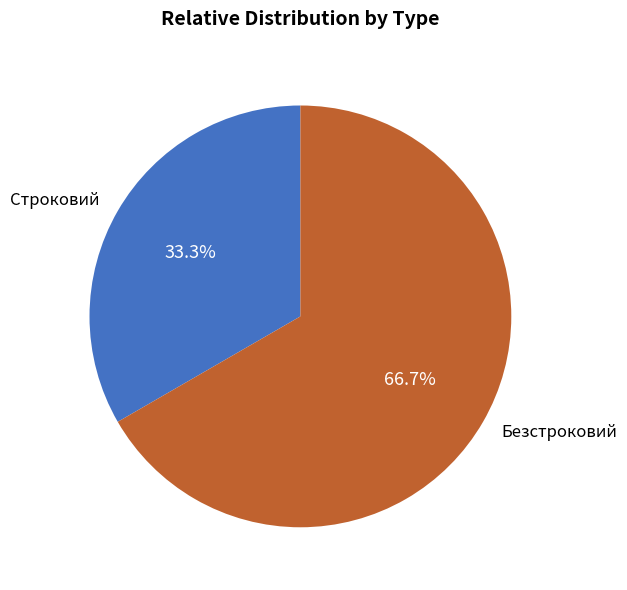

The Безстроковий slice represents 58% of the pie. True or false?

False